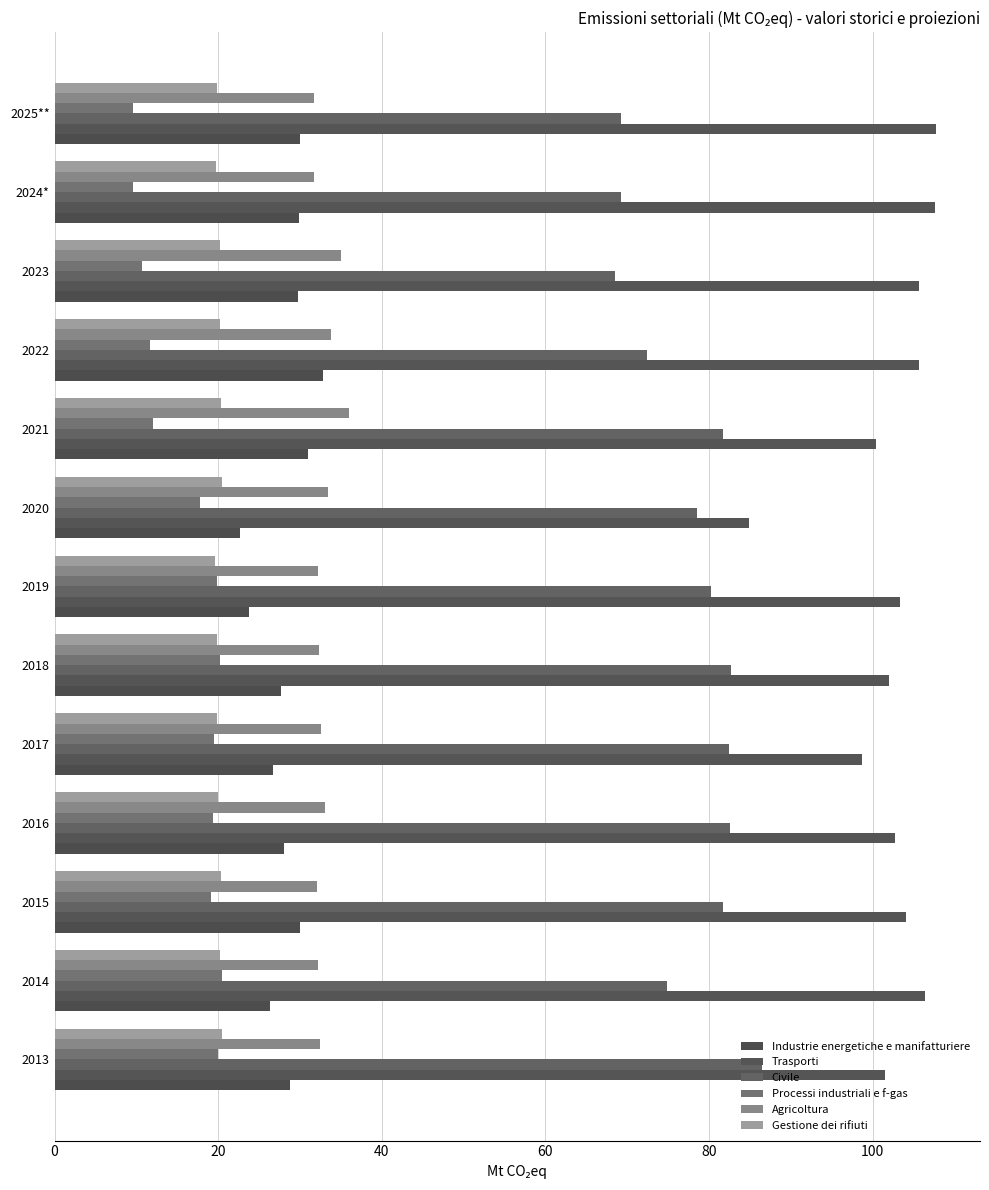

Count the number of data series in this chart.

6